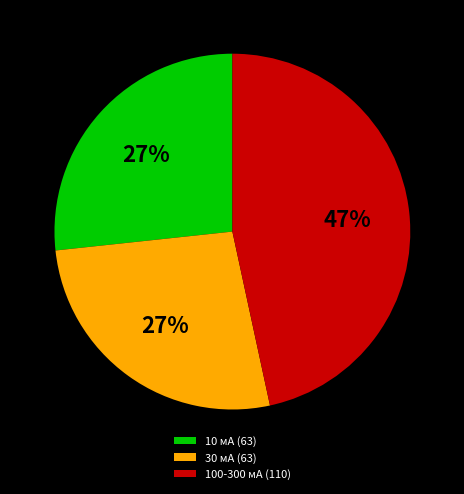

Count the number of slices in the pie.

3